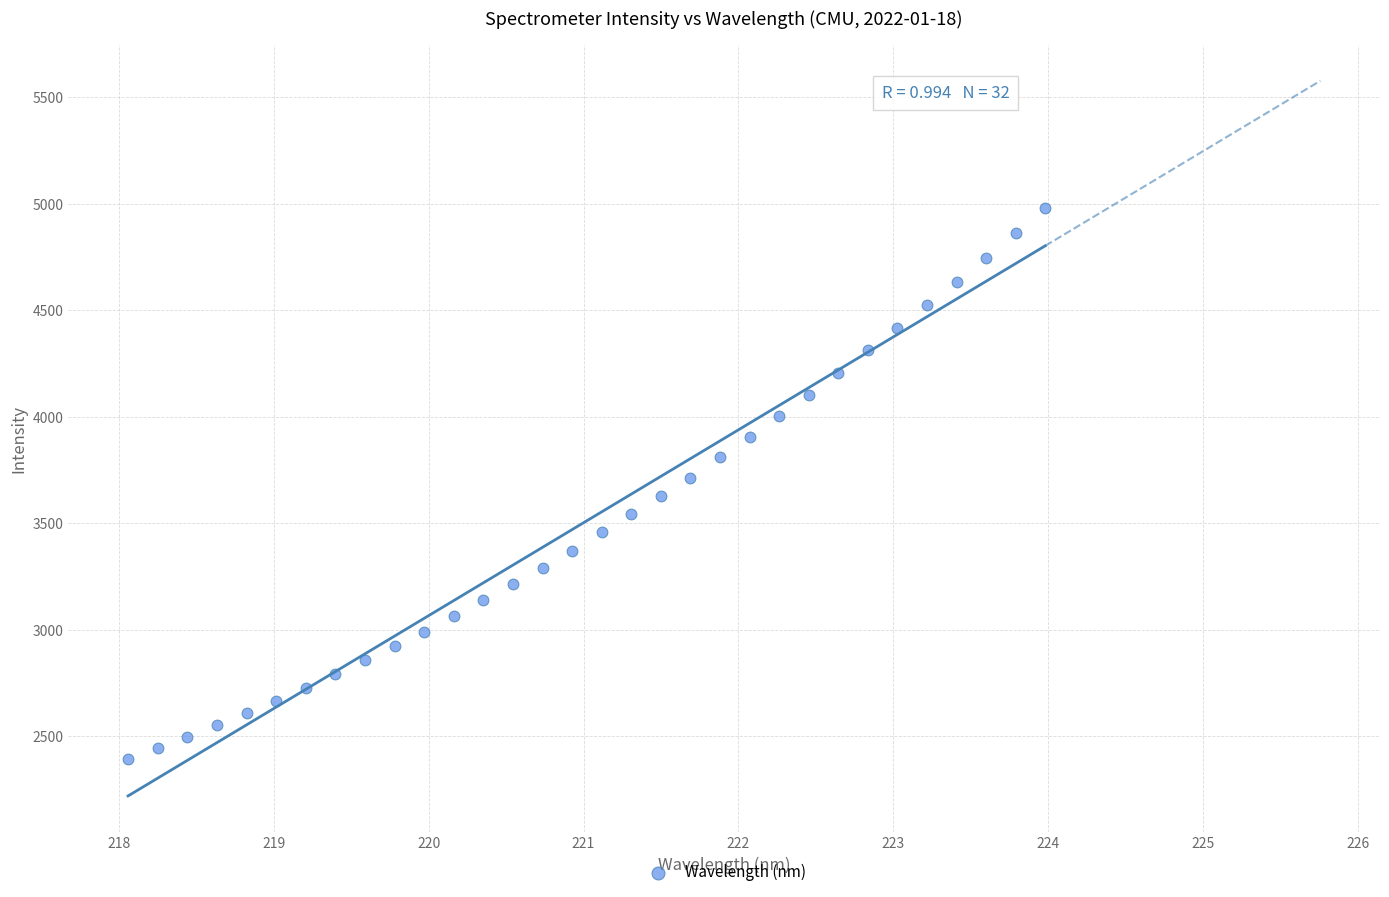

What is the range of Y values (max minus min)?

2589.4